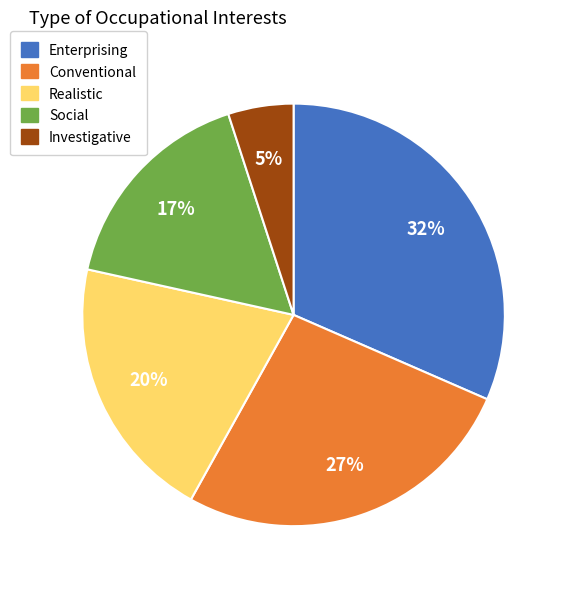

Combined, do Realistic and Enterprising account for over 50%?

Yes